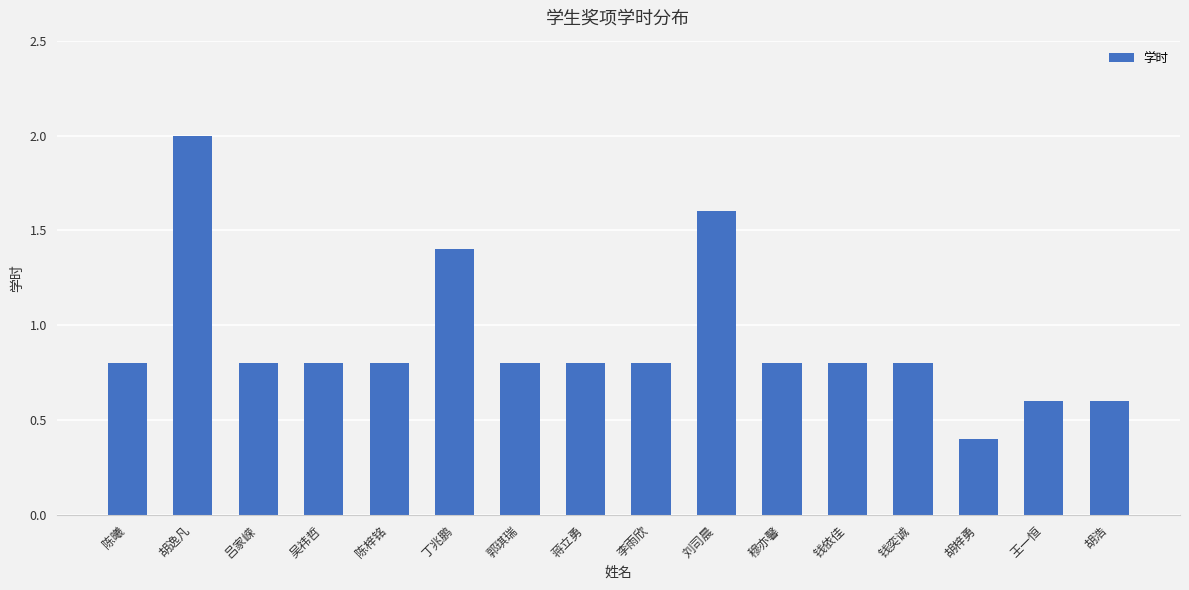

What is the approximate value at 蒋立勇?

0.8